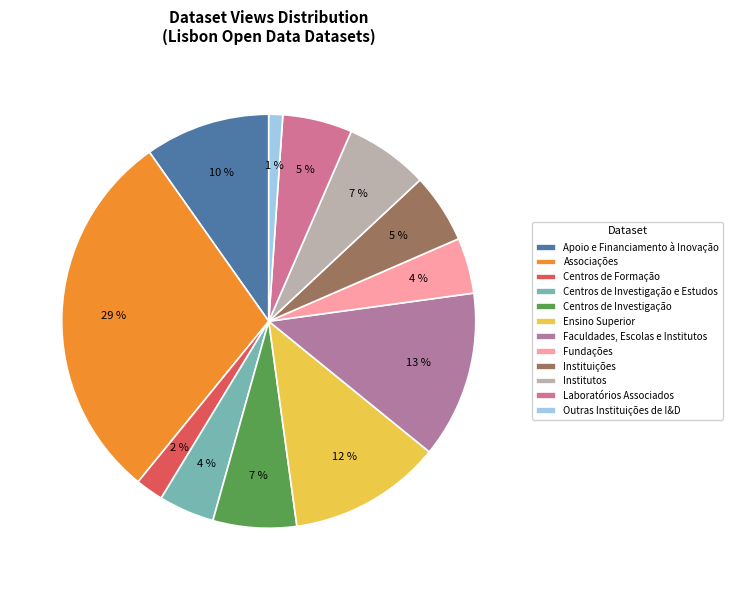

Does Ensino Superior represent more than half of the total?

No